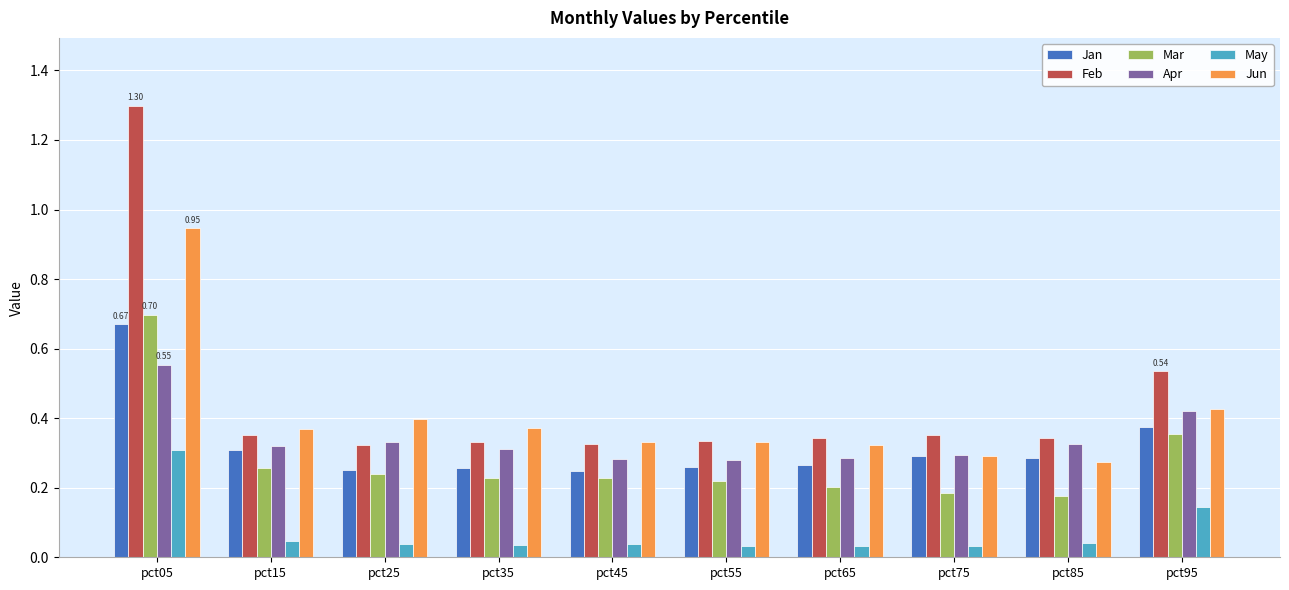

The value of Apr at pct35 is 0.4. True or false?

False